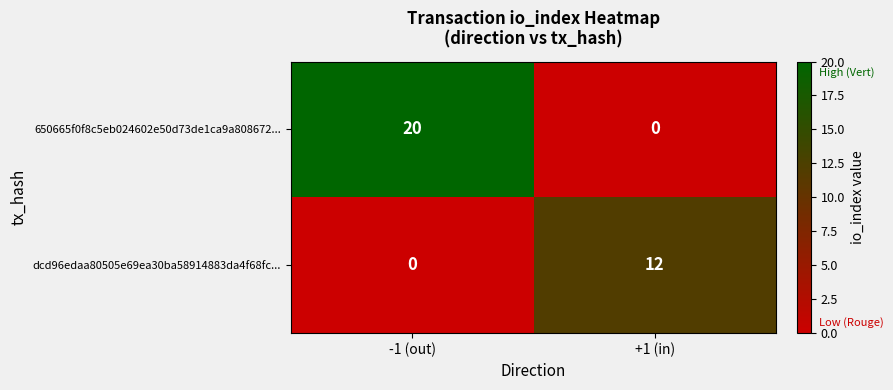

The value of 650665f0f8c5eb024602e50d73de1ca9a808672... at -1 (out) is 6. True or false?

False